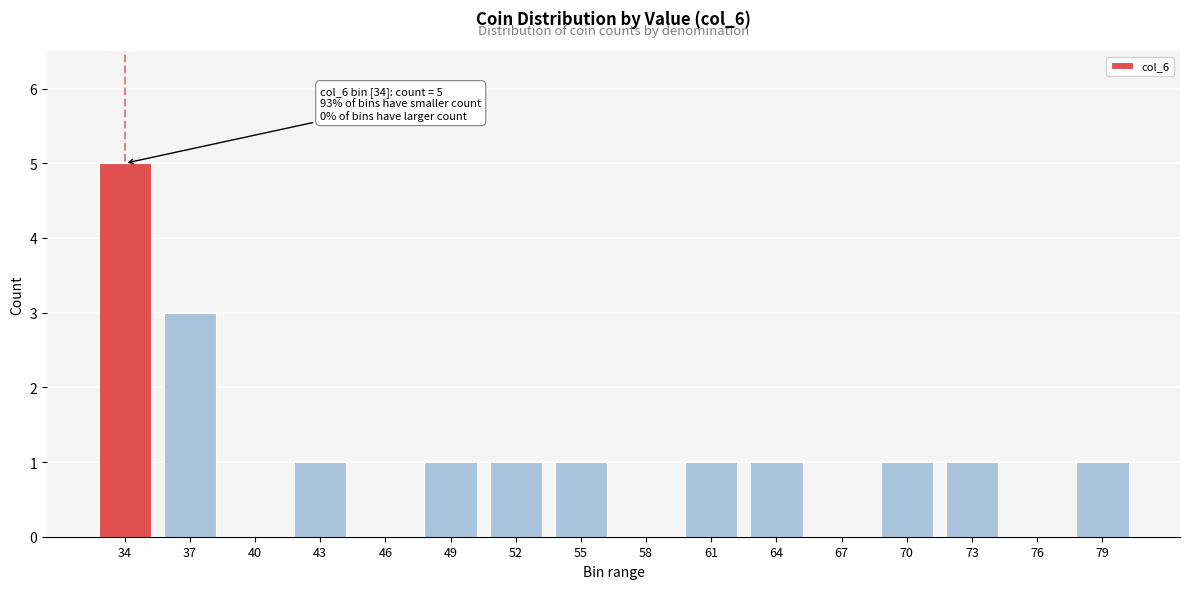

Reading right to left, list all the values displayed in this chart.

79=1	76=0	73=1	70=1	67=0	64=1	61=1	58=0	55=1	52=1	49=1	46=0	43=1	40=0	37=3	34=5